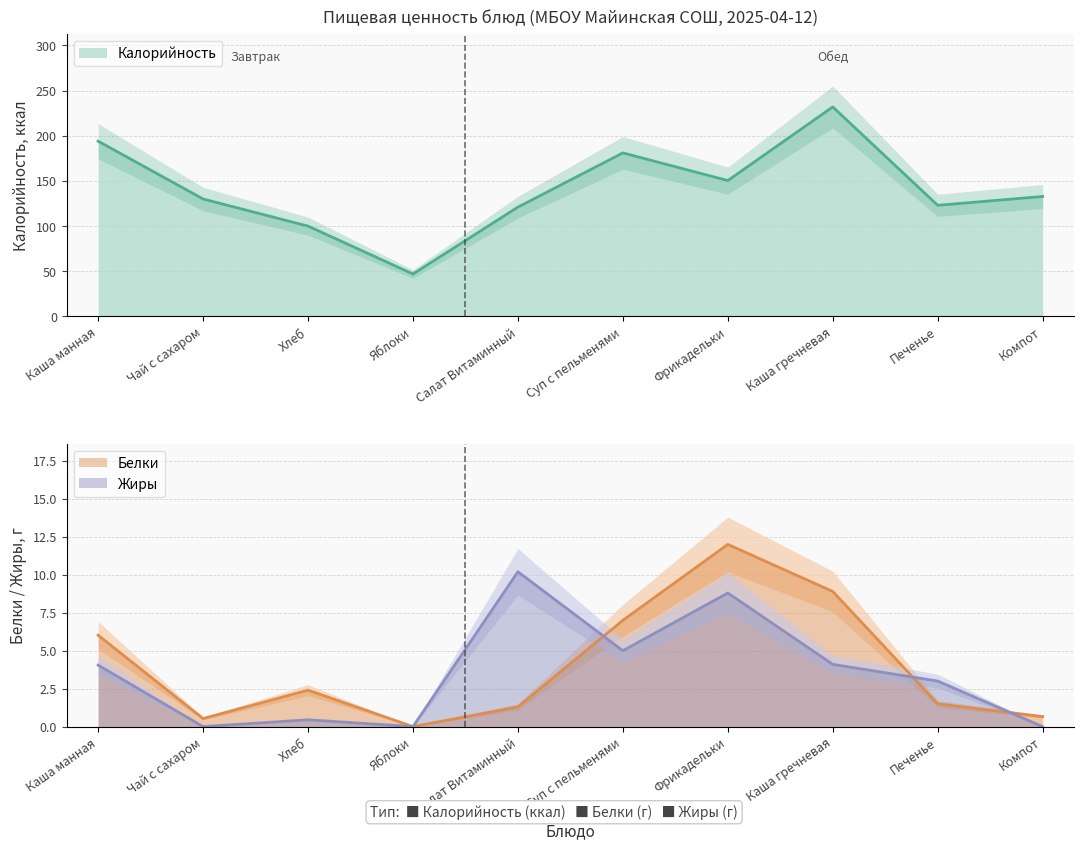

What is the average value of the Жиры series?

3.6